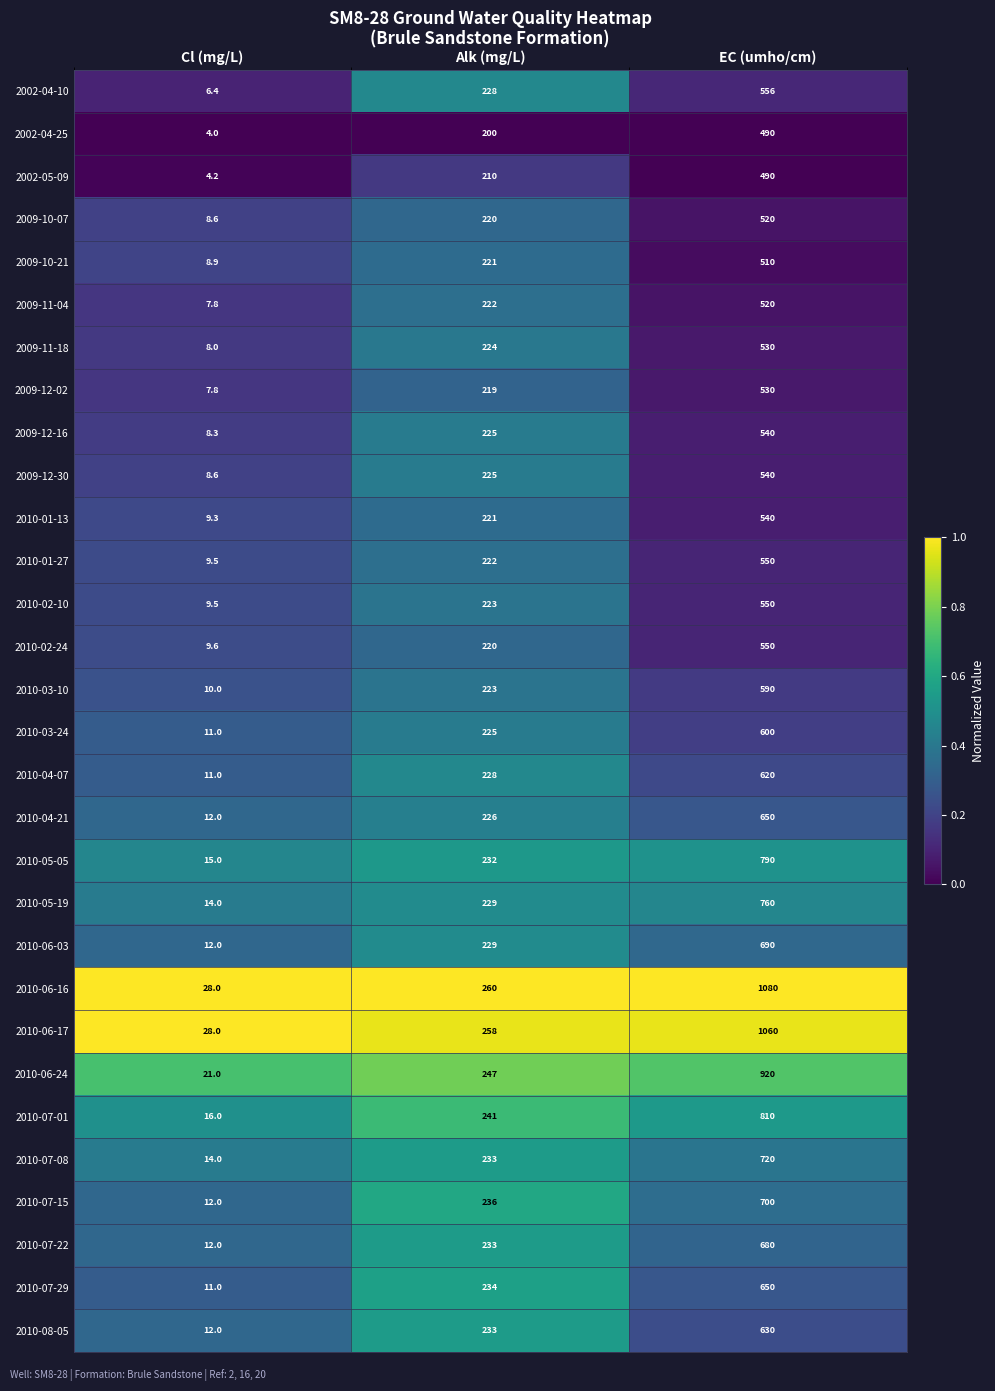

Is the value of 2010-08-05 at Cl (mg/L) greater than the value of 2010-06-16 at Alk (mg/L)?

No